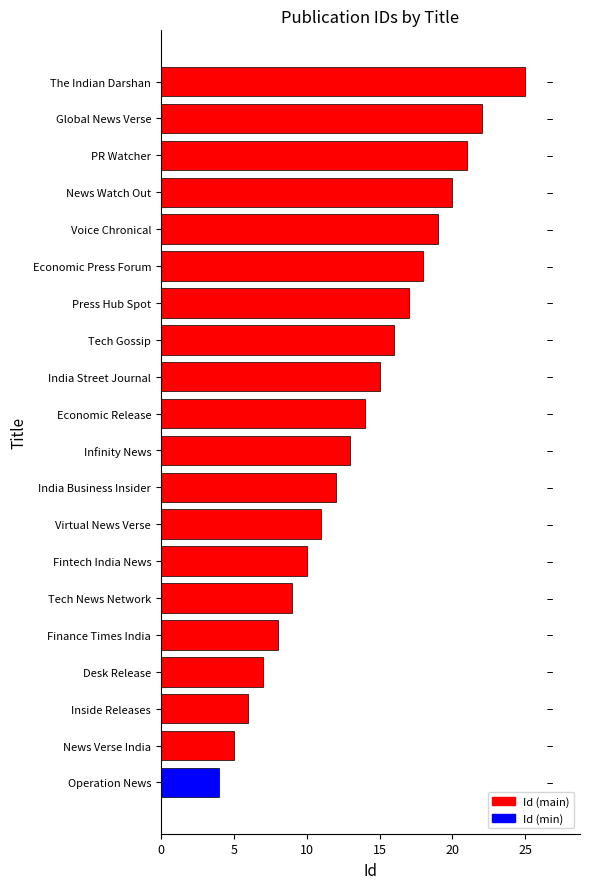

What is the sum of the values at Inside Releases and Desk Release?

13